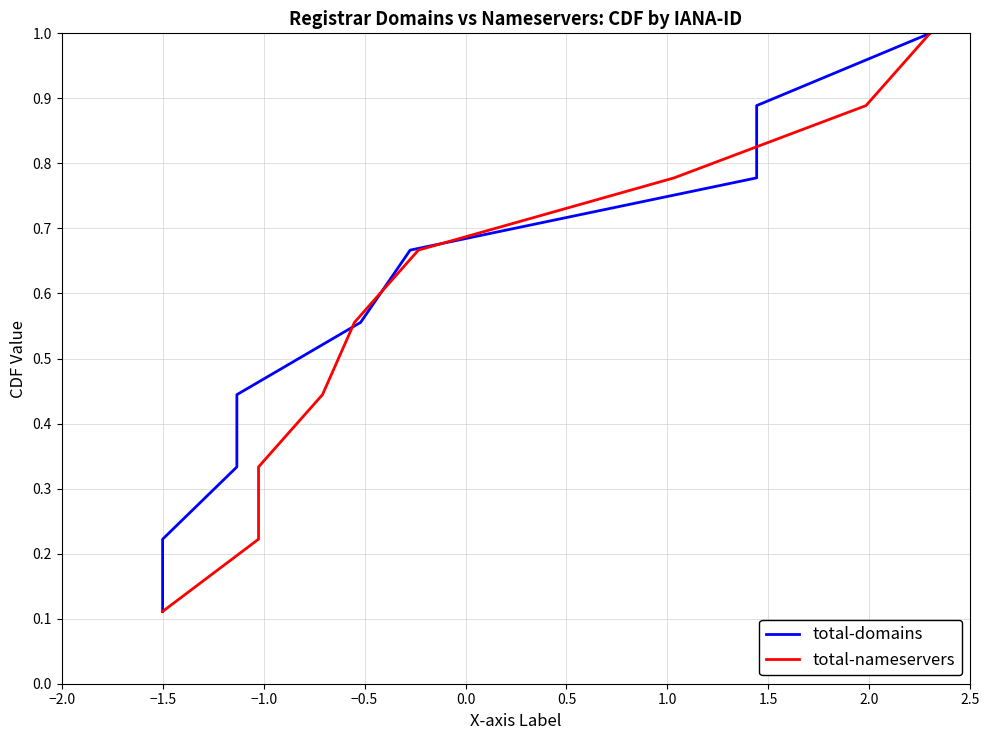

The total-domains series shows 0.8 at 1.0. True or false?

True